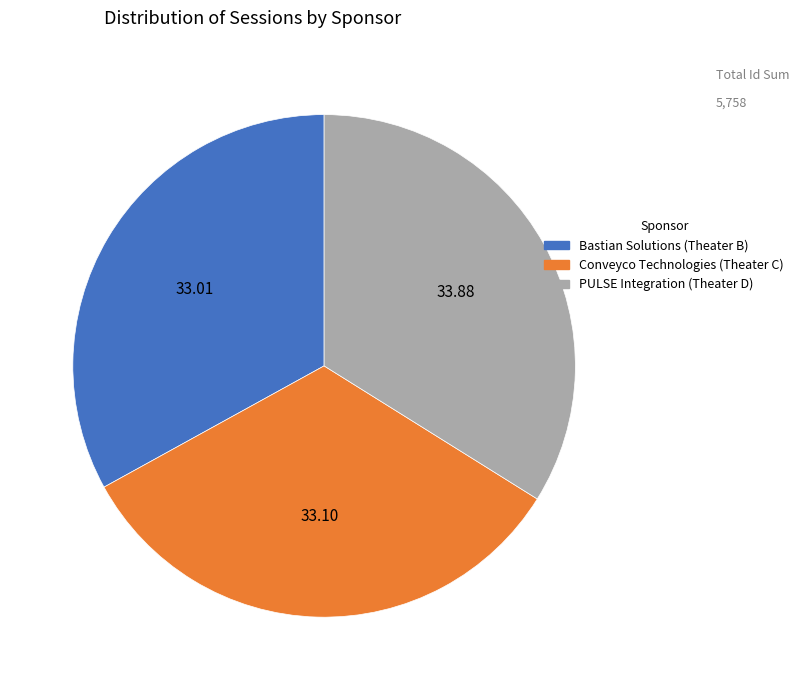

How many slices are in this pie chart?

3